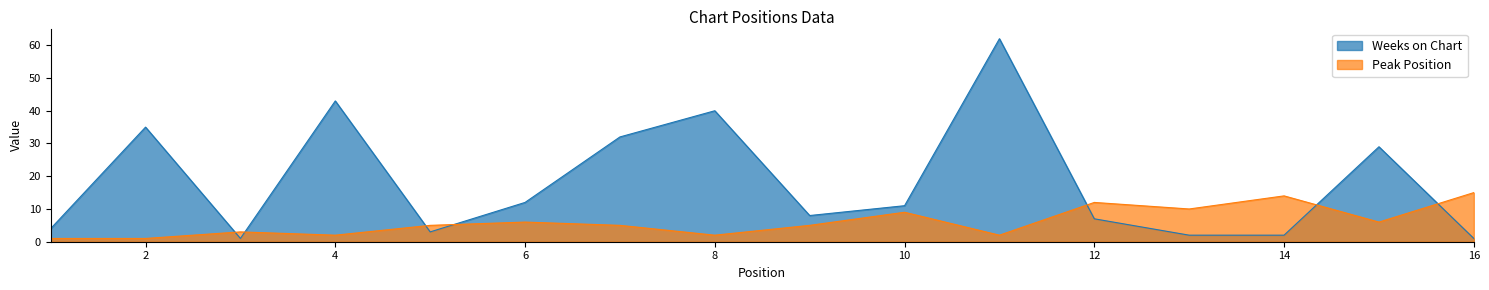

How many interior local valleys does the Peak Position series have?

5